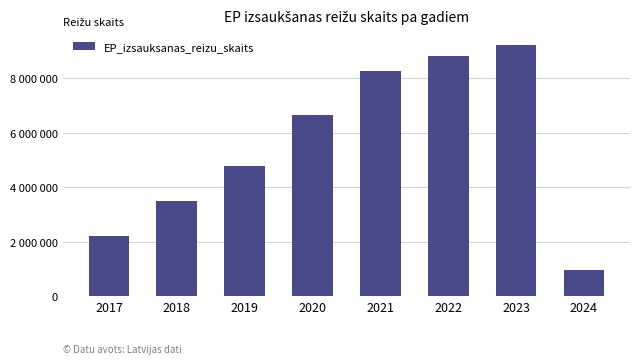

What is the value of the 1st bar from the left?

2214667